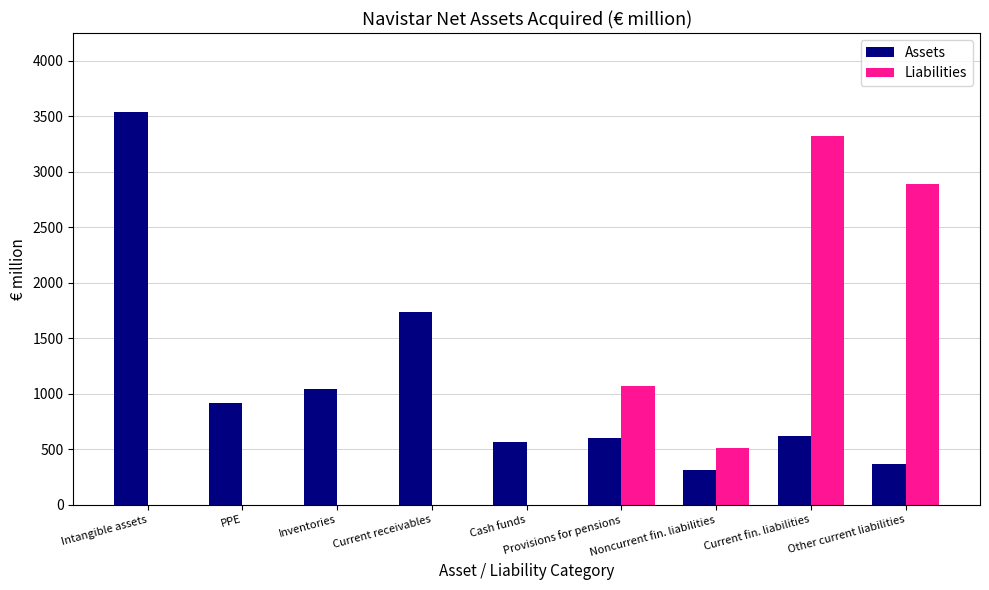

Reading left to right, transcribe all the data shown in this chart.

Assets: 3542	917	1045	1732	565	600	316	621	369
Liabilities: 0	0	0	0	0	1066	509	3322	2894